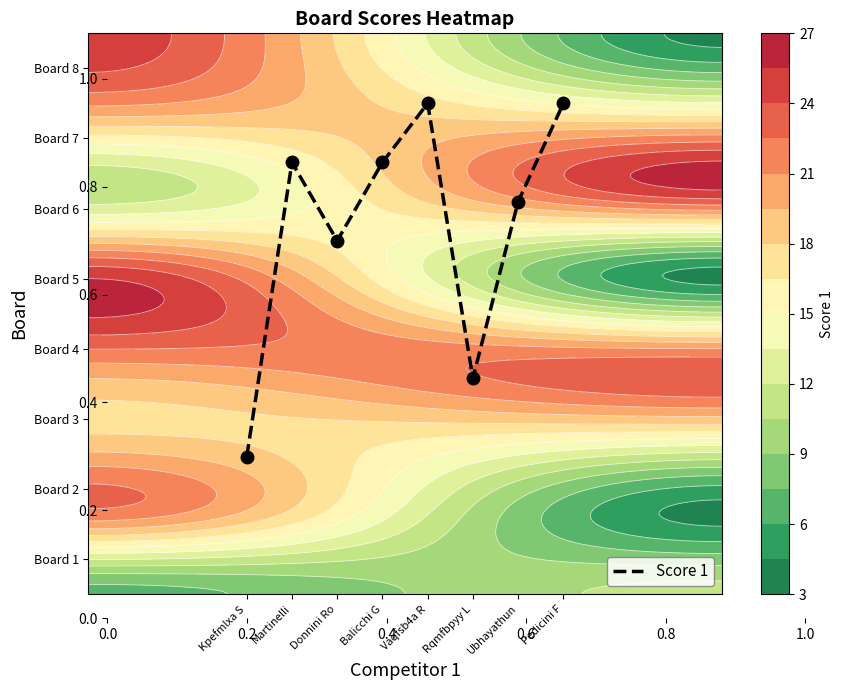

How many data points does each series have?

8